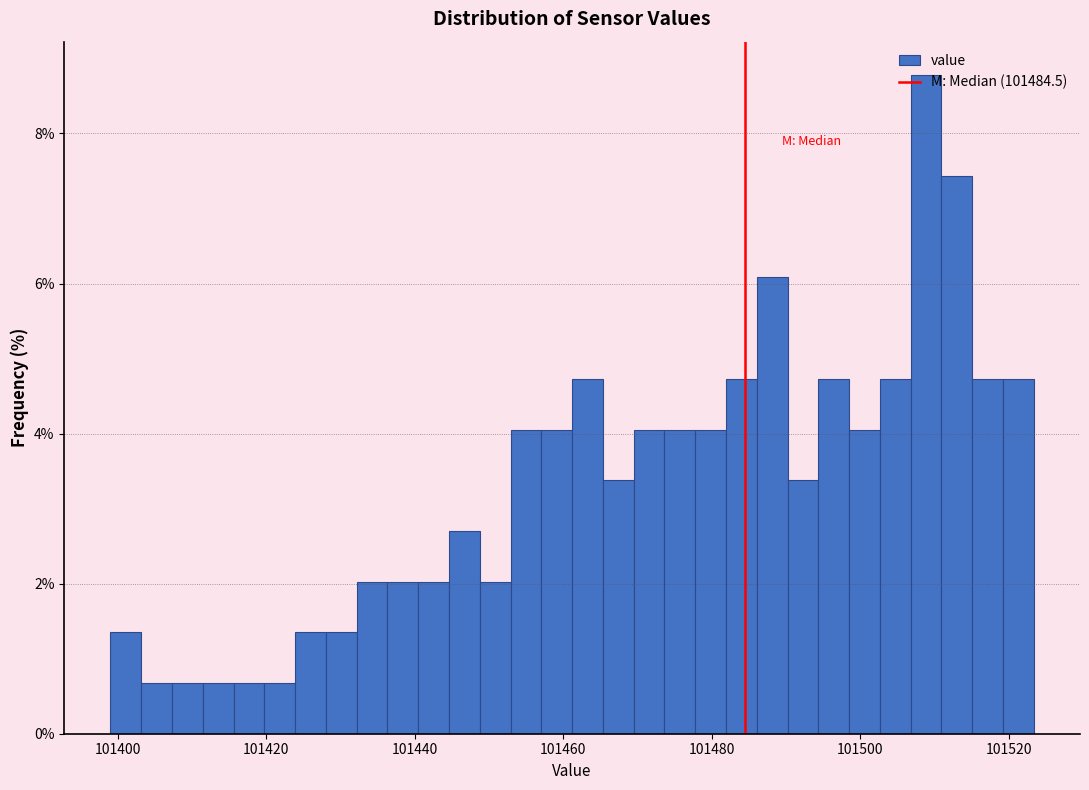

Around what value on the x-axis is the tallest bar? Give the approximate position of its centre, as read against the axis.

101508